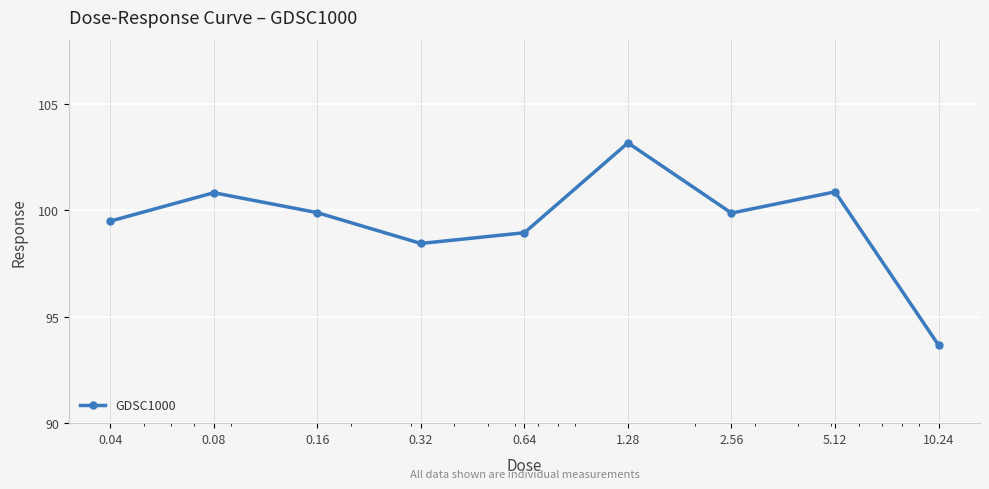

What is the difference between the second highest and minimum values?

7.2